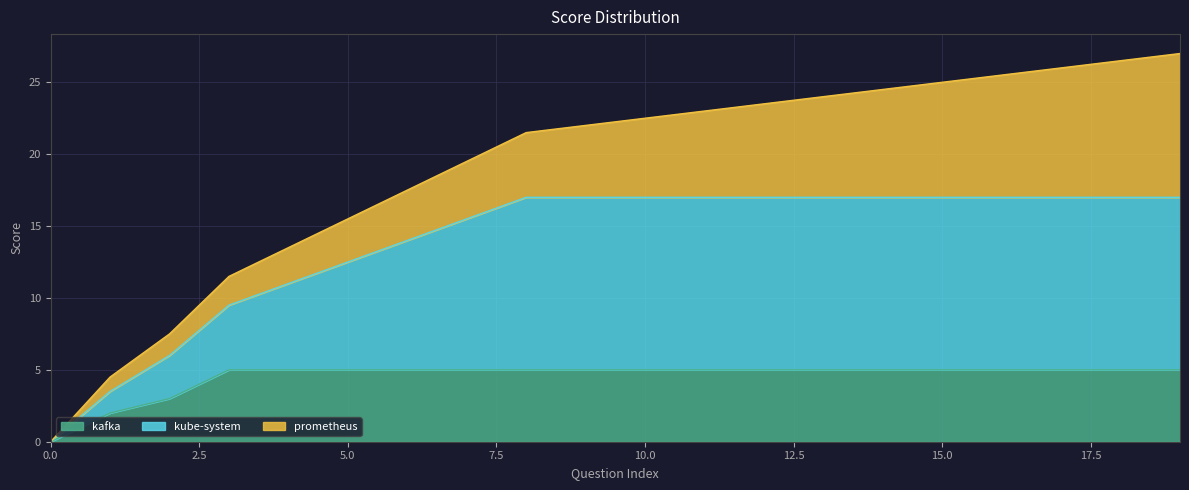

How many values in kube-system are above zero?

19